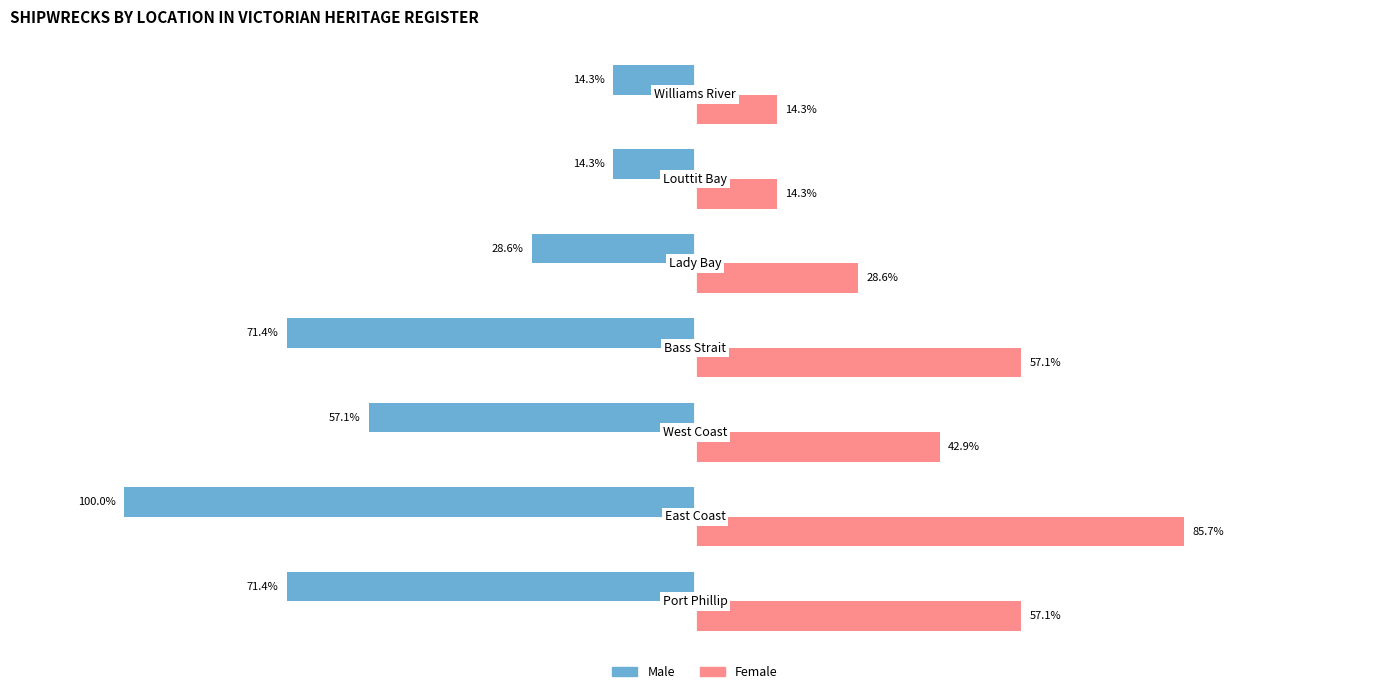

Which series has the widest spread of values?

Male